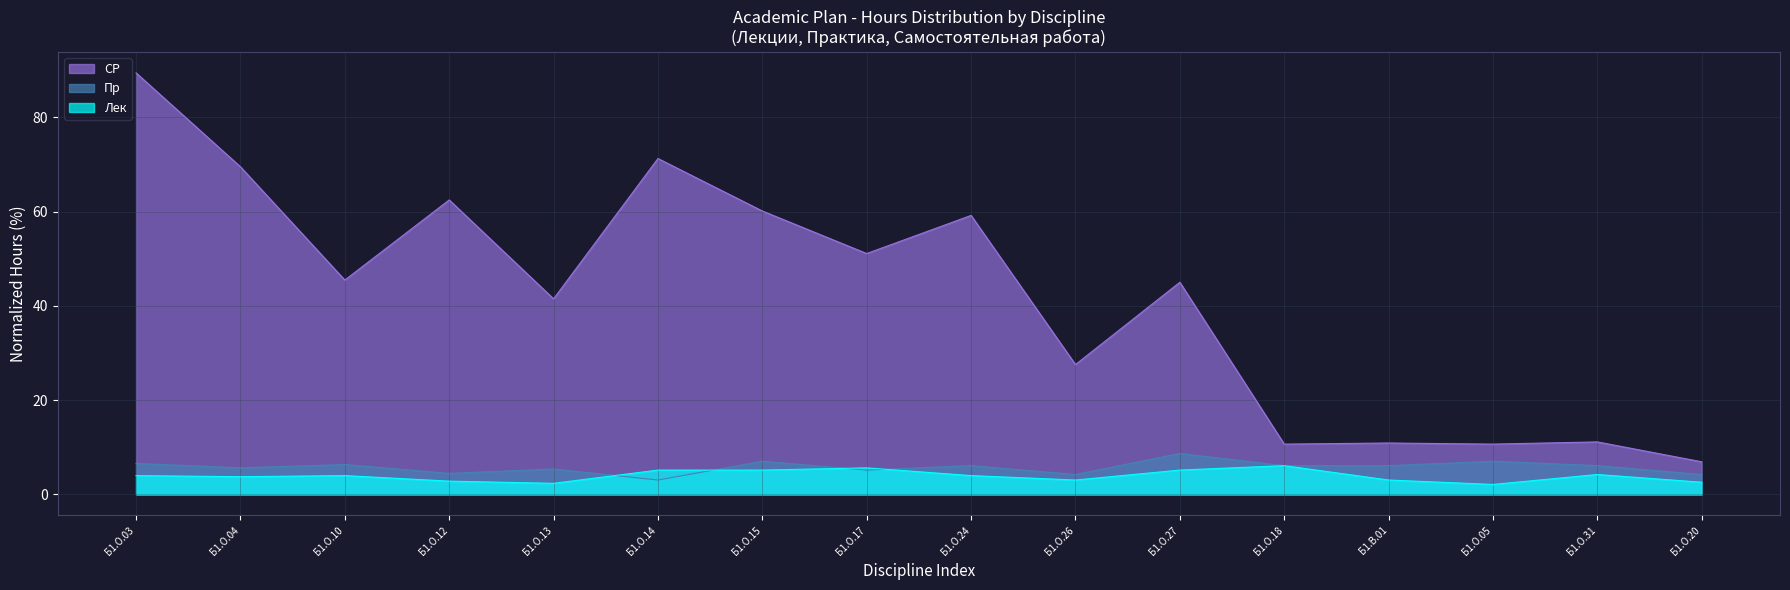

What is the difference between the highest and lowest values at Б1.О.15?

55.0